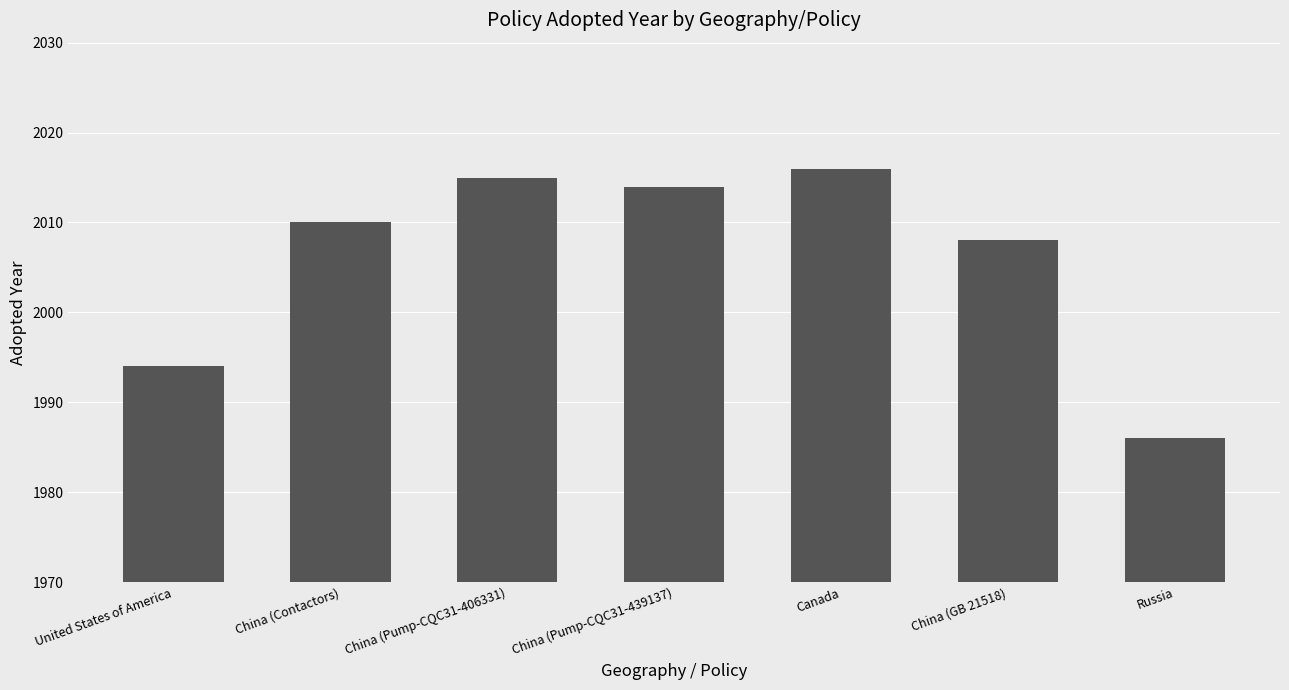

Approximately how many times larger is the value at China (Pump-CQC31-439137) compared to Canada?

1.0